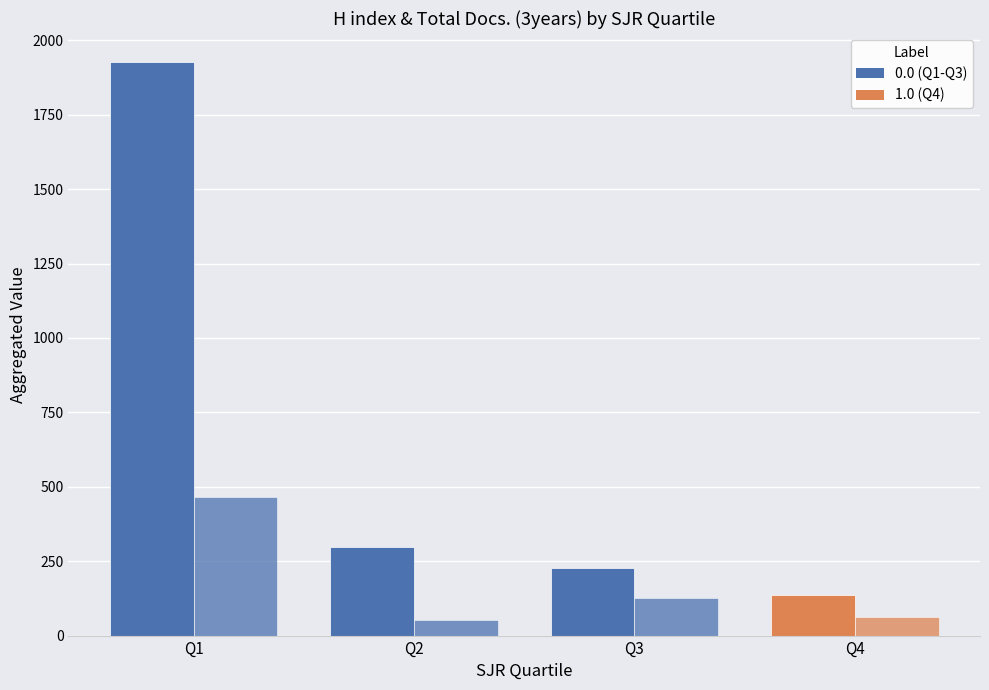

How many series are shown in this chart?

2